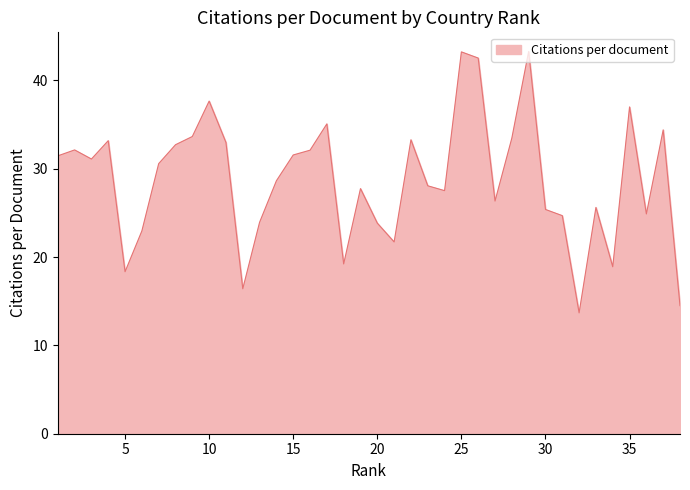

What is the maximum value shown in the chart?

43.3